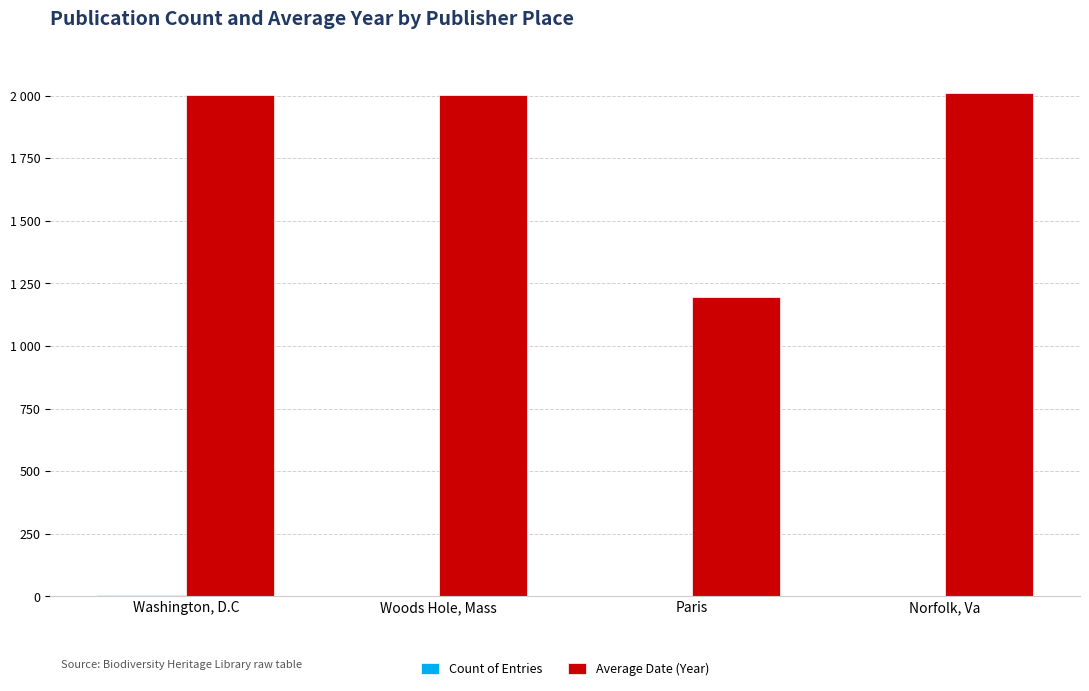

At Washington, D.C, list the series in order from smallest to largest.

Count of Entries, Average Date (Year)